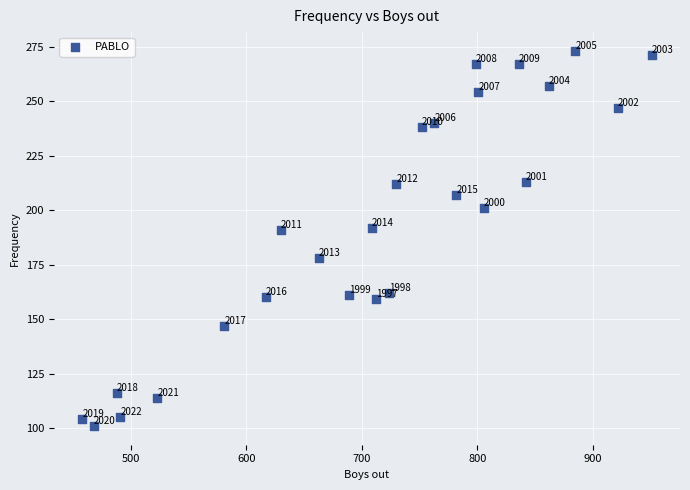

What is the range of Y values (max minus min)?

172